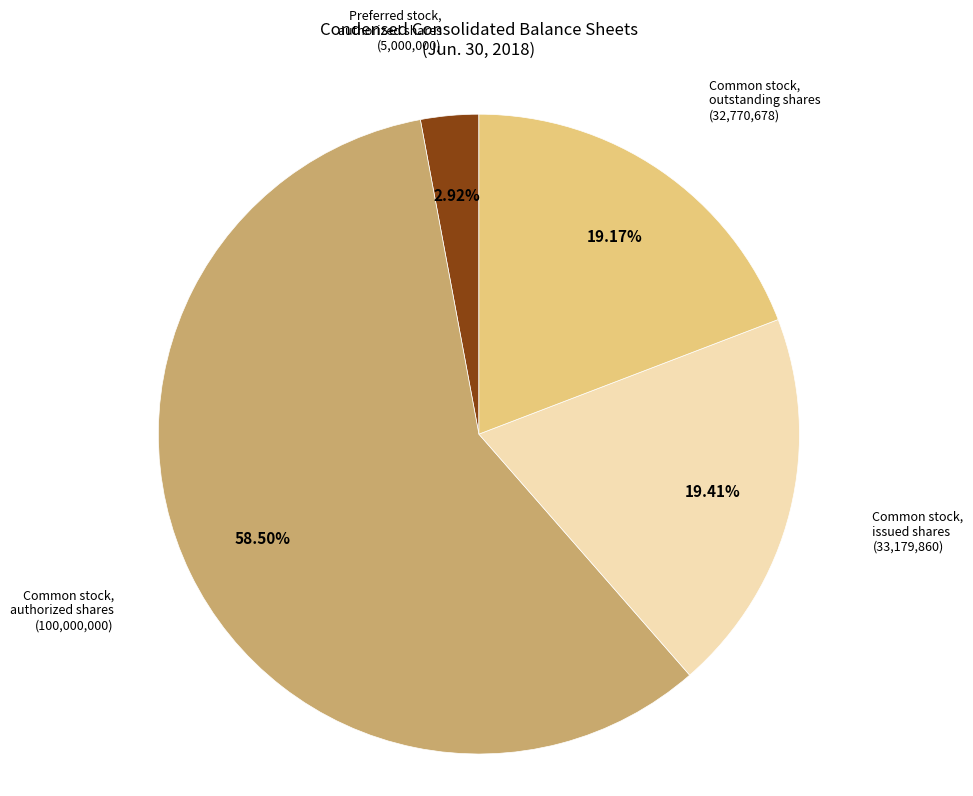

Combined, do Common stock, outstanding shares and Common stock, issued shares account for over 50%?

No